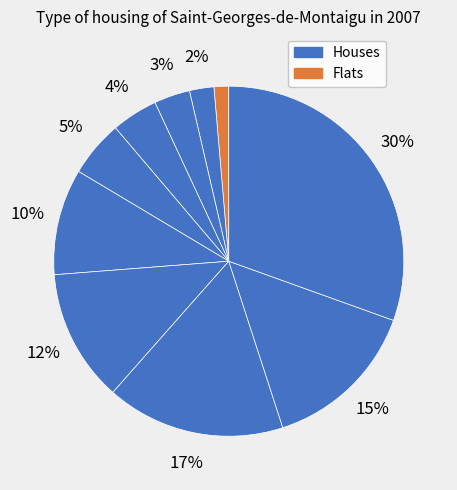

Count the number of slices in the pie.

10